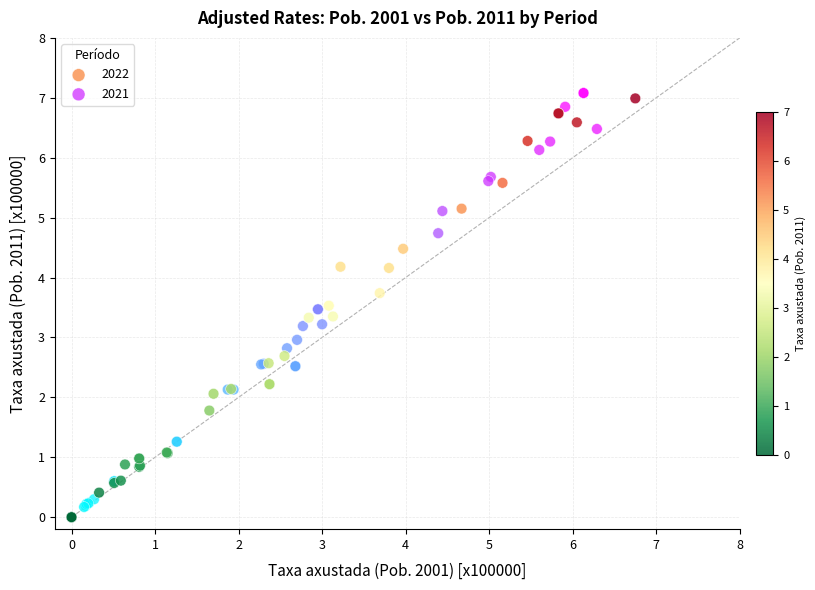

What are all the series names shown in the legend?

2022, 2021